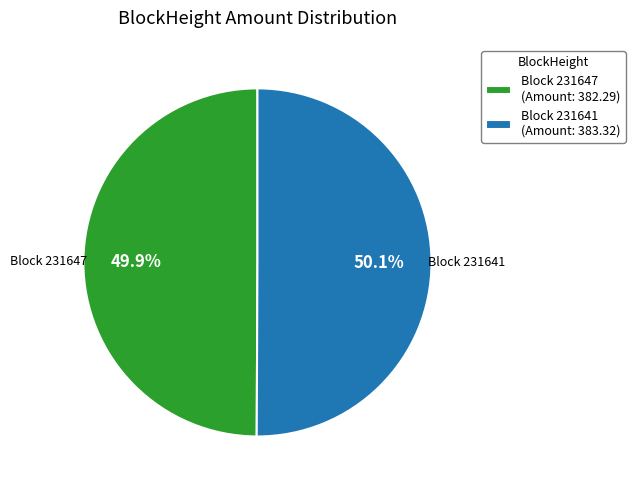

Is there a majority slice in this chart?

Yes